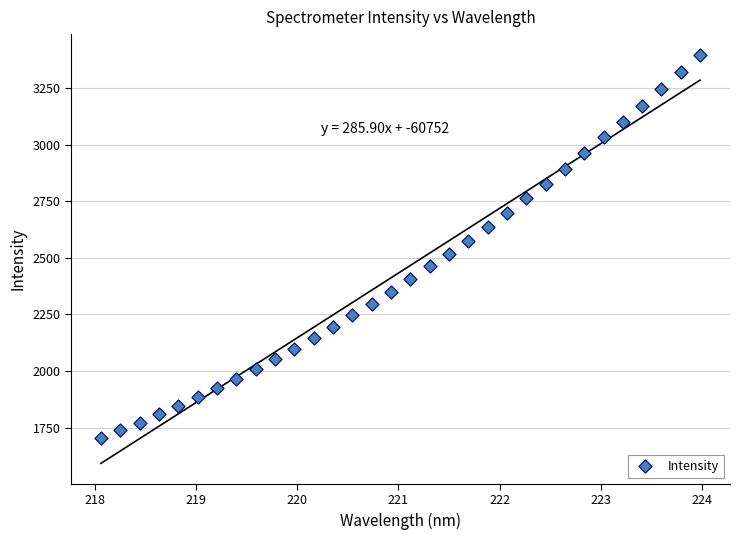

What is the range of Y values (max minus min)?

1694.7